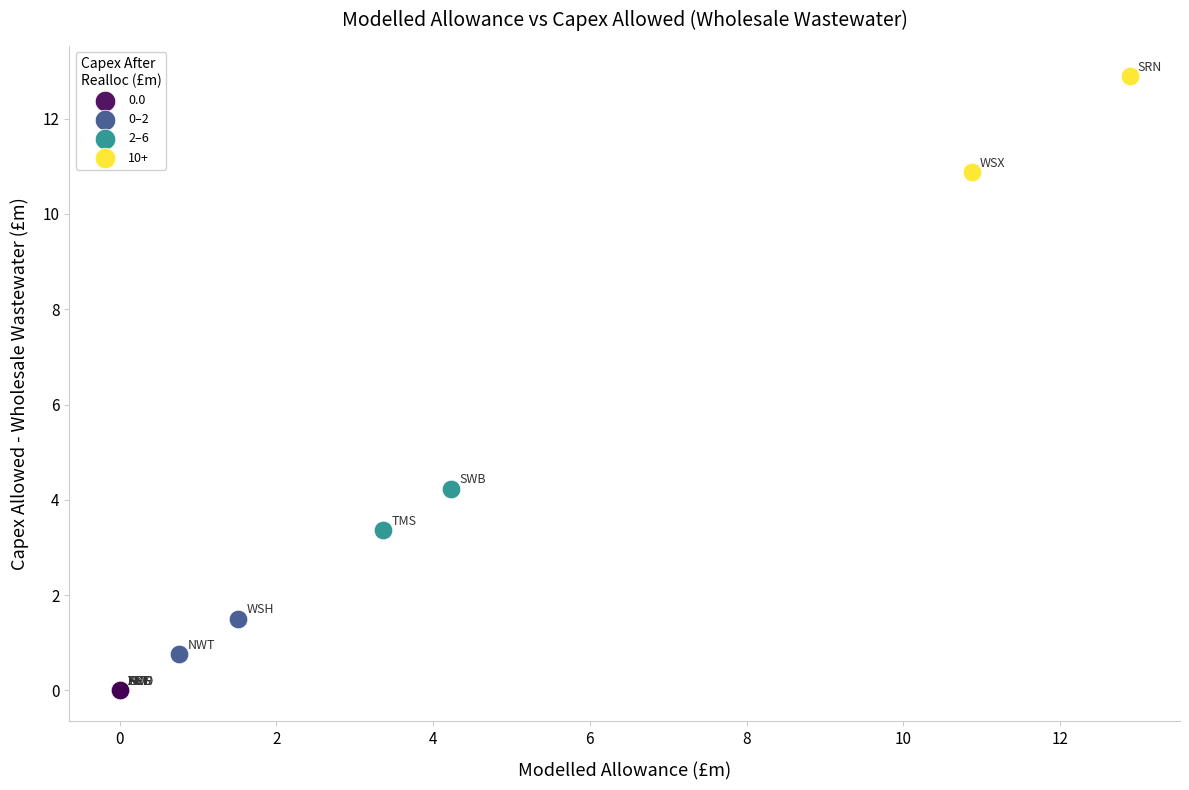

Which series reaches the maximum Y coordinate?

10+